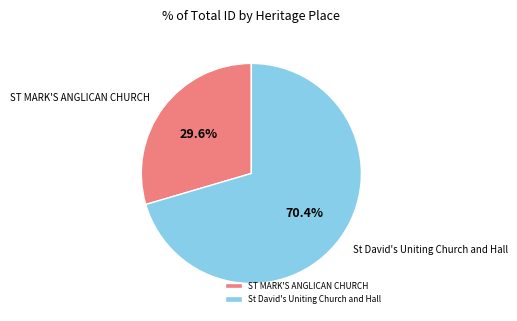

Combined, do St David's Uniting Church and Hall and ST MARK'S ANGLICAN CHURCH account for over 50%?

Yes